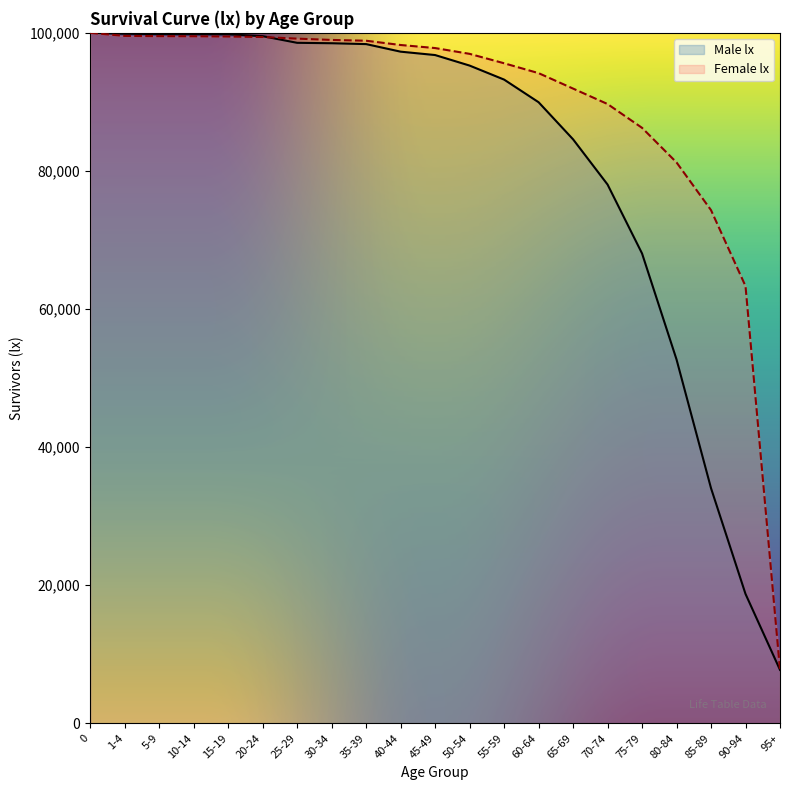

Rank the categories by Male lx value from highest to lowest.

0, 1-4, 5-9, 10-14, 15-19, 20-24, 25-29, 30-34, 35-39, 40-44, 45-49, 50-54, 55-59, 60-64, 65-69, 70-74, 75-79, 80-84, 85-89, 90-94, 95+